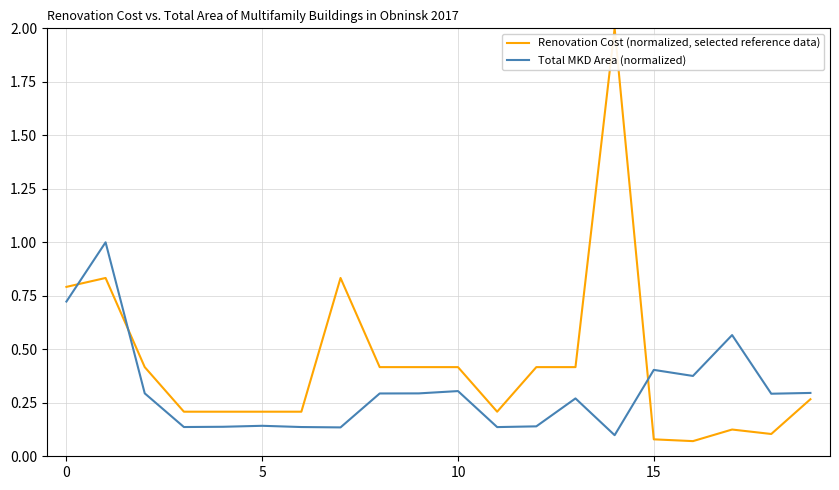

Which series has the largest range (max minus min)?

Renovation Cost (normalized, selected reference data)